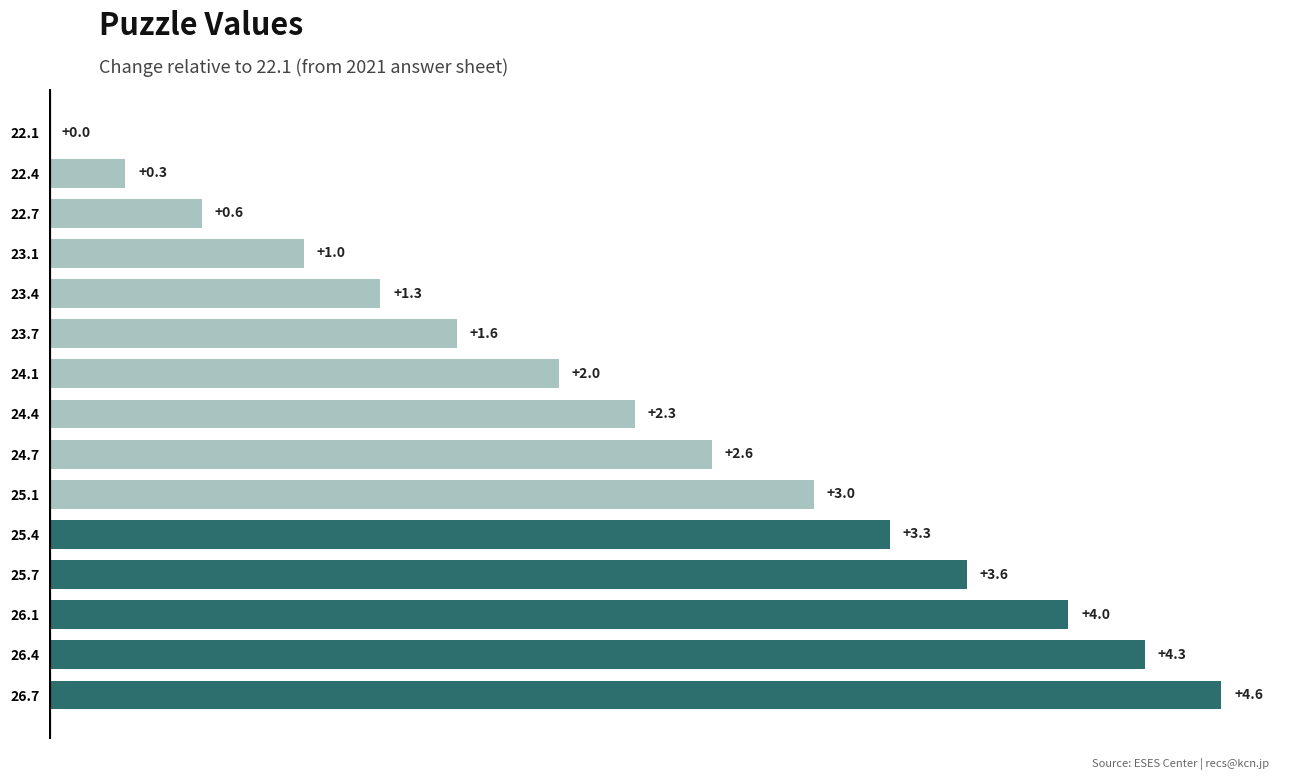

Where is the data nearest to the value 2?

24.1